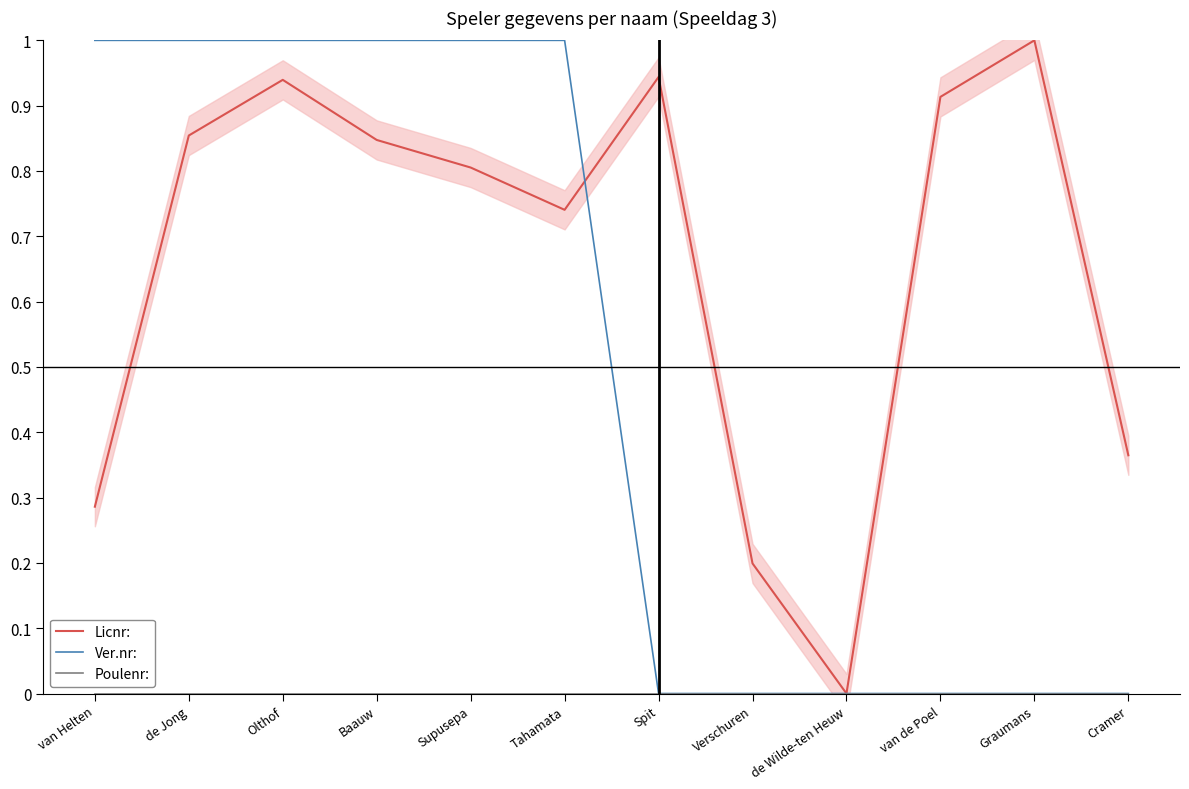

Which category has the highest value in the Licnr: series?

Graumans